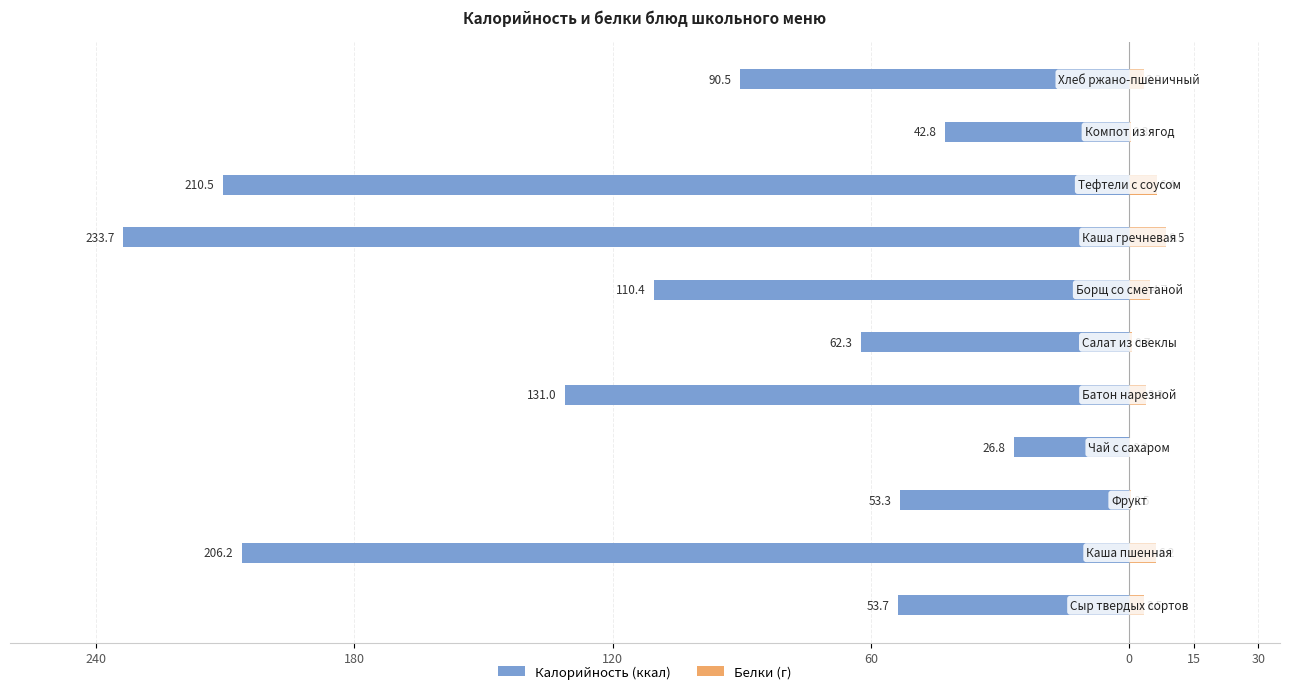

What is the value of the Белки bar at the 4th from the left?

0.2